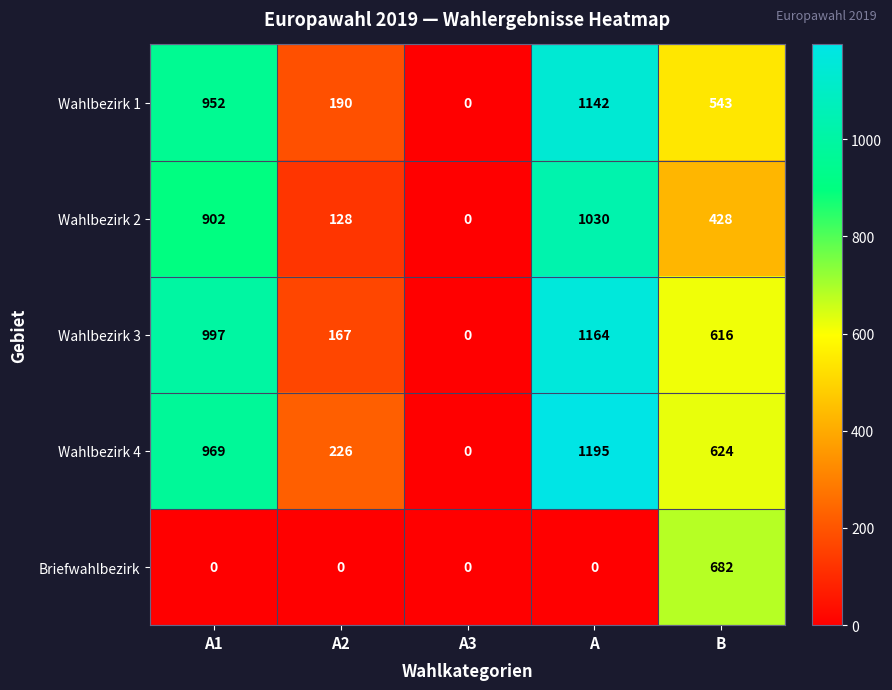

Reading left to right, what are all the values shown in this chart?

Wahlbezirk 1: A1=952	A2=190	A3=0	A=1142	B=543
Wahlbezirk 2: A1=902	A2=128	A3=0	A=1030	B=428
Wahlbezirk 3: A1=997	A2=167	A3=0	A=1164	B=616
Wahlbezirk 4: A1=969	A2=226	A3=0	A=1195	B=624
Briefwahlbezirk: A1=0	A2=0	A3=0	A=0	B=682